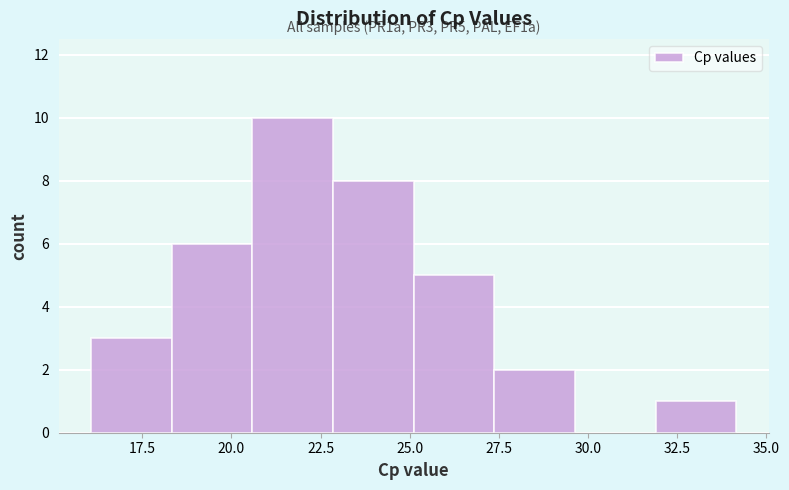

Which range on the x-axis has the tallest bar?

20.5 to 23.0